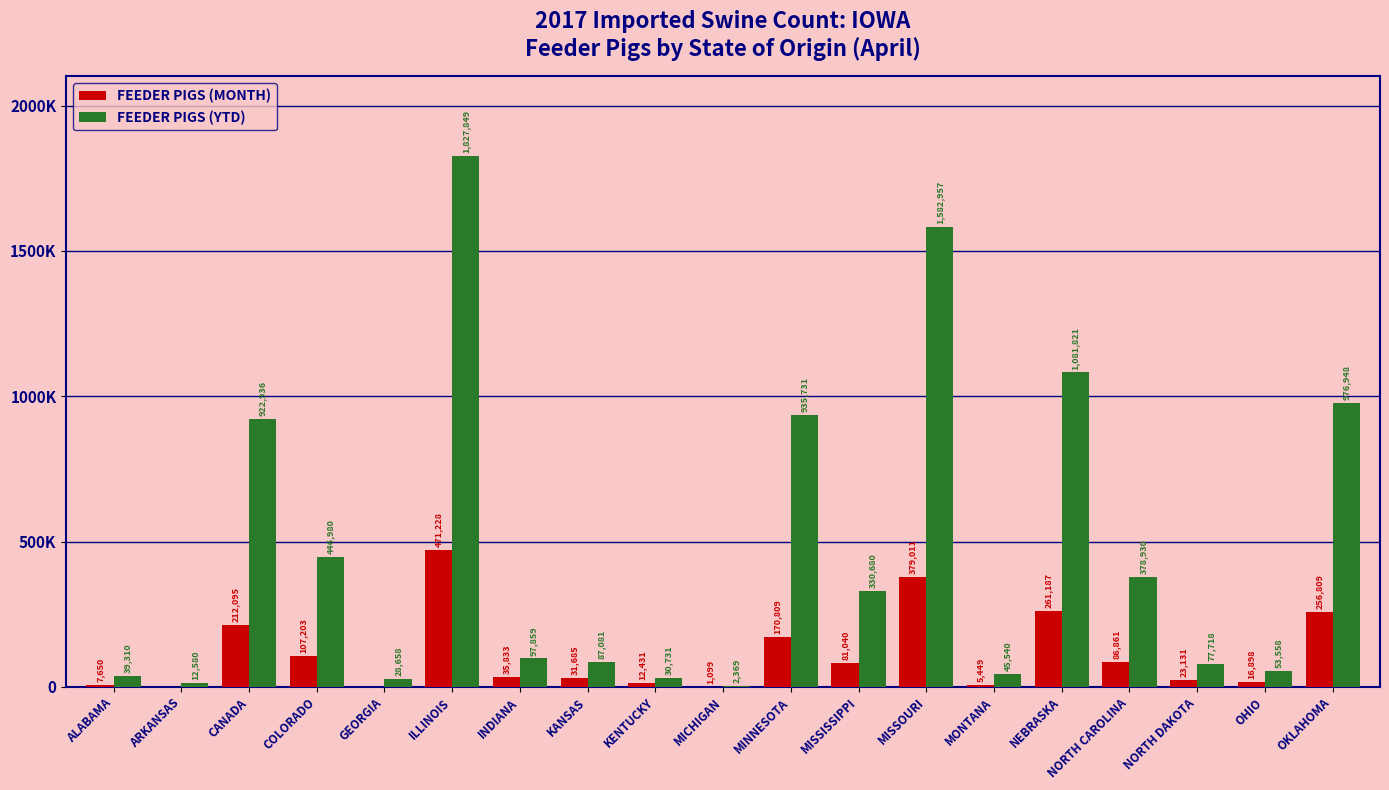

Between INDIANA and MINNESOTA, which series saw the biggest shift?

FEEDER PIGS (YTD)